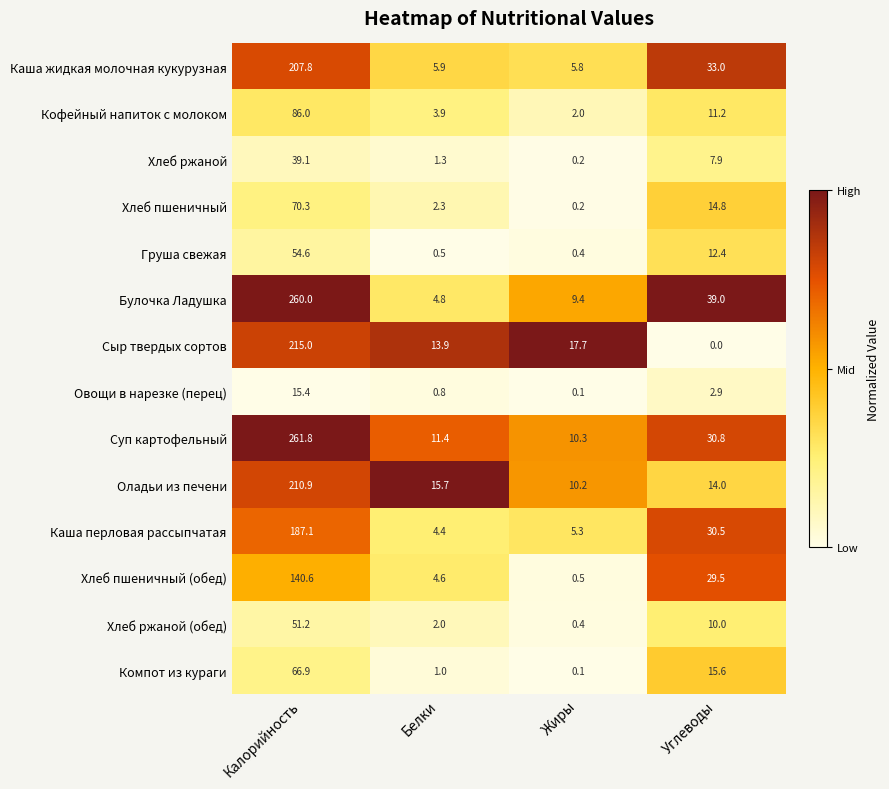

What is the difference between the maximum and minimum values in the Булочка Ладушка series?

255.2